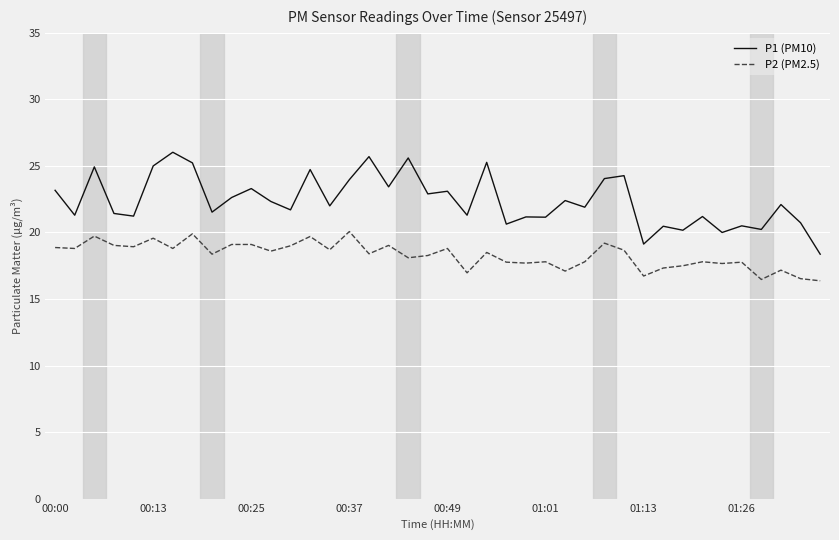

Which series has the widest spread of values?

P1 (PM10)